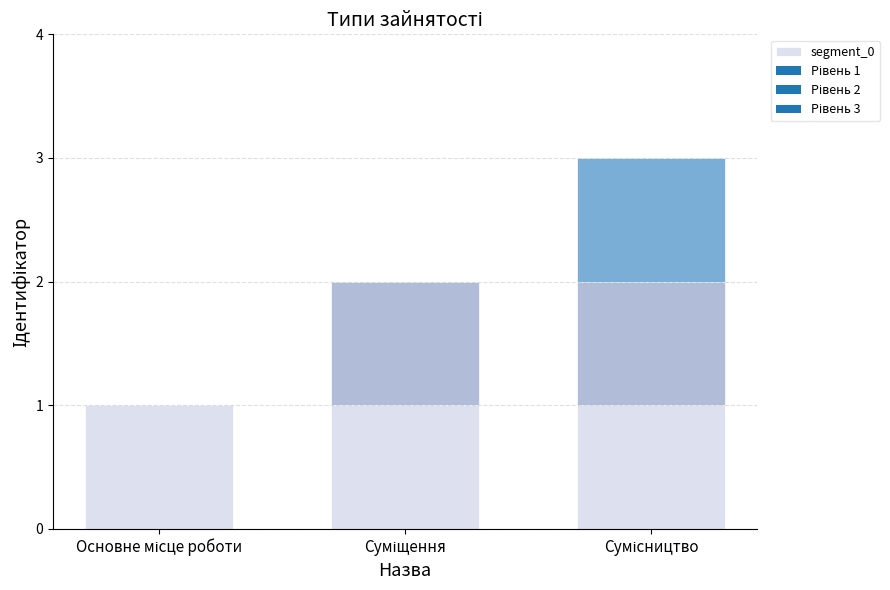

At which label is the value closest to 2?

Суміщення